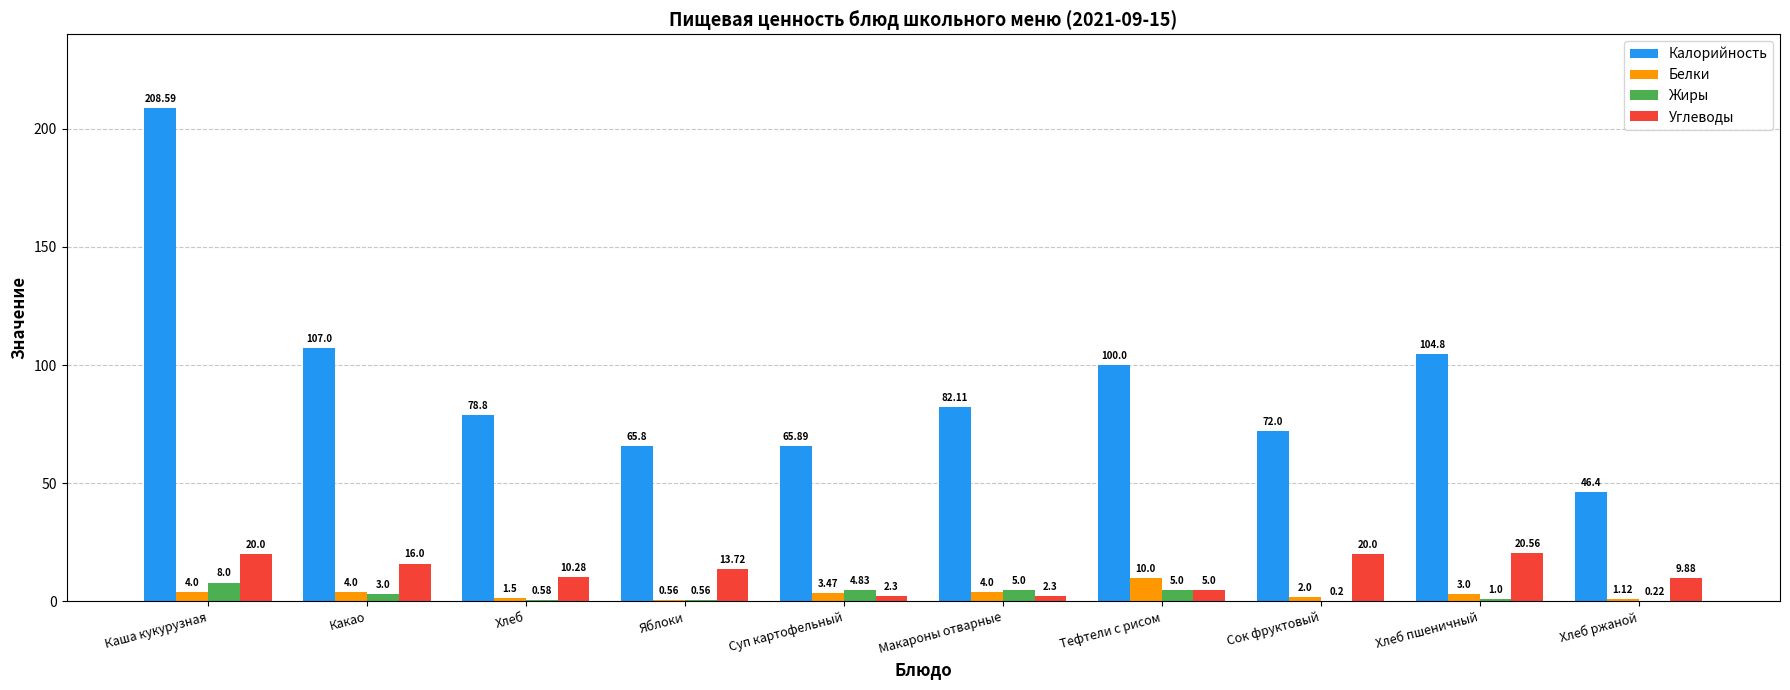

Which label corresponds to the largest value in the chart?

Каша кукурузная